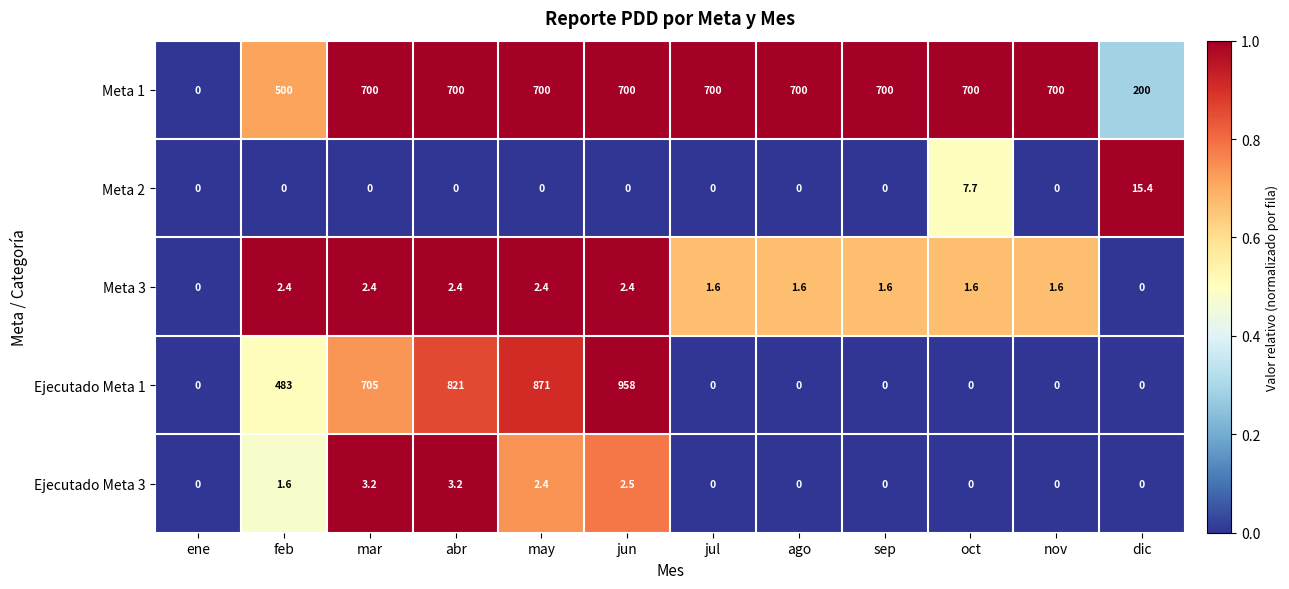

The value of Meta 2 at oct is 7.7. True or false?

True